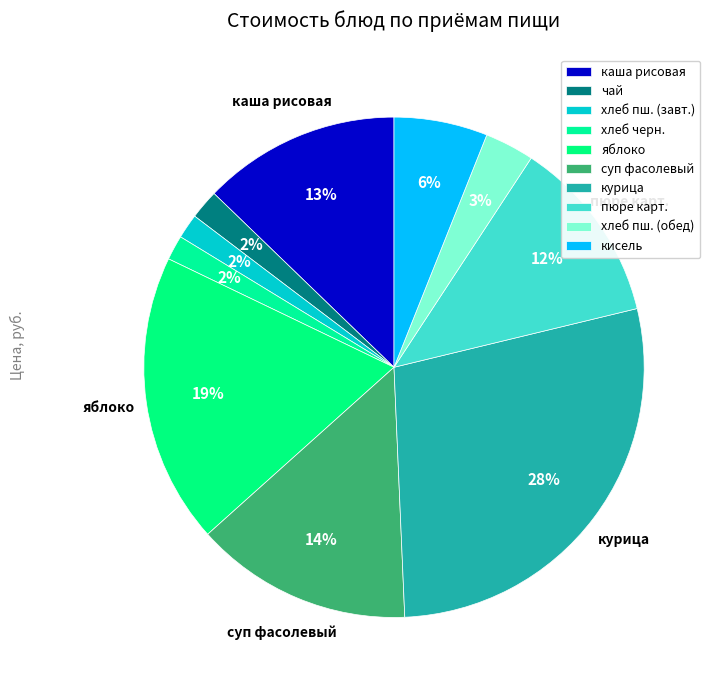

How many segments does this pie chart have?

10